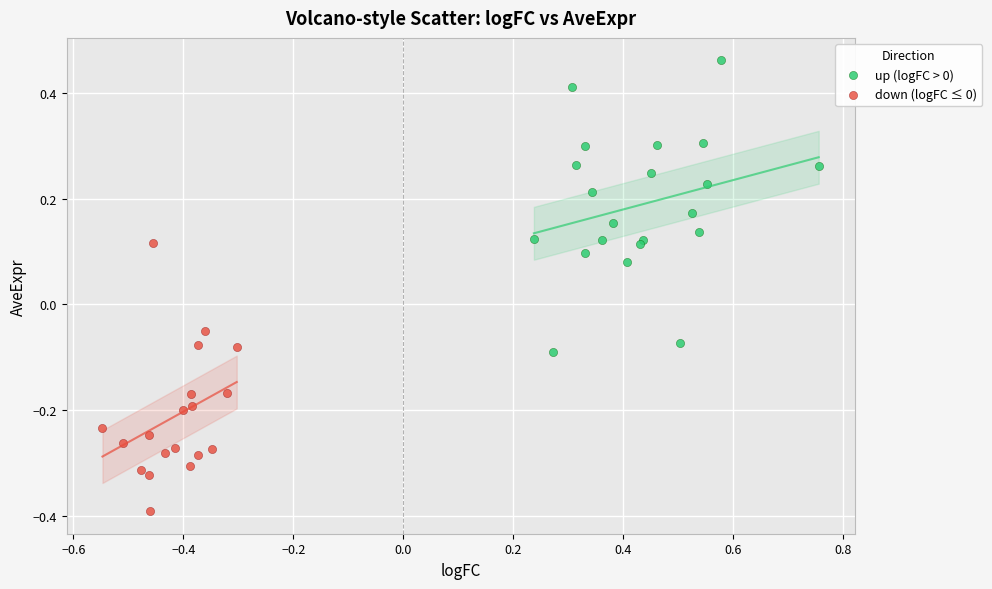

Which series reaches the maximum Y coordinate?

up (logFC > 0)